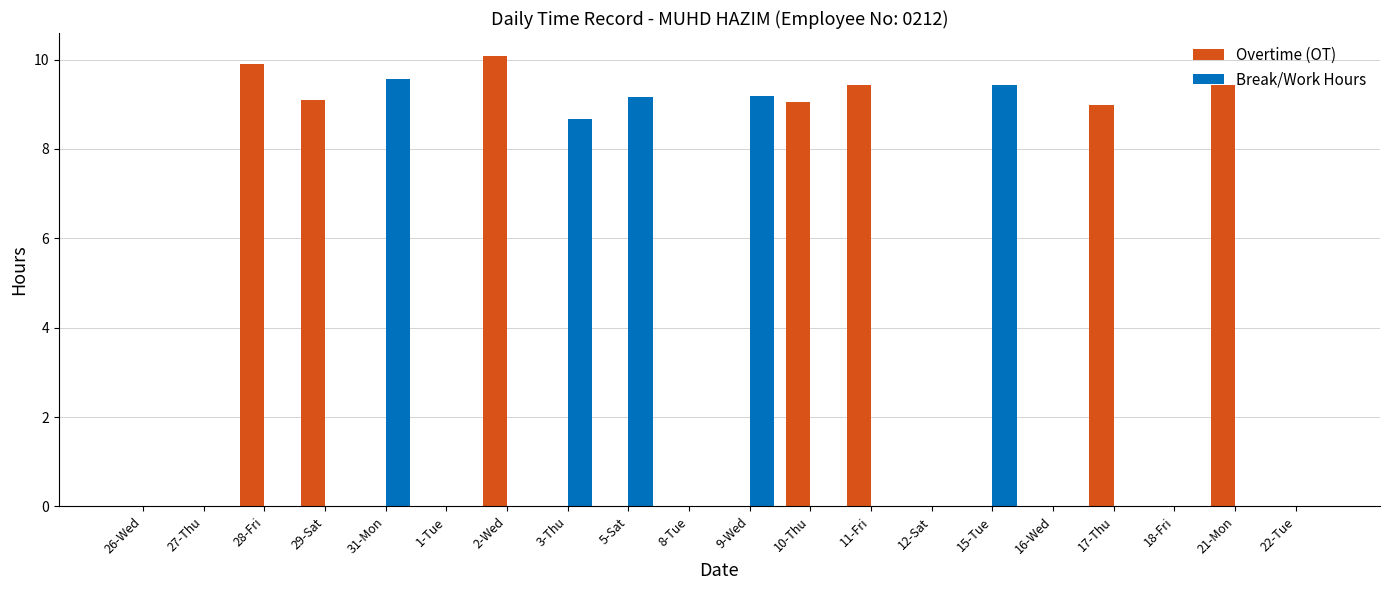

Are the bars horizontal?

No